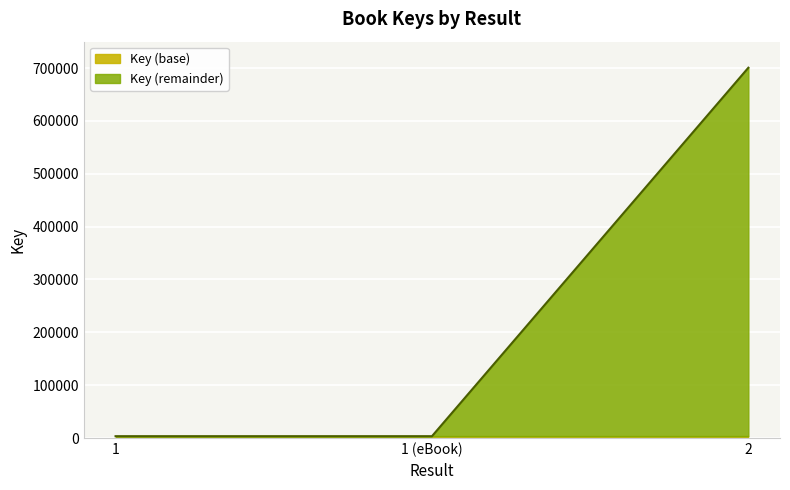

What is the difference between the values at 2 and 1 (eBook)?

697270